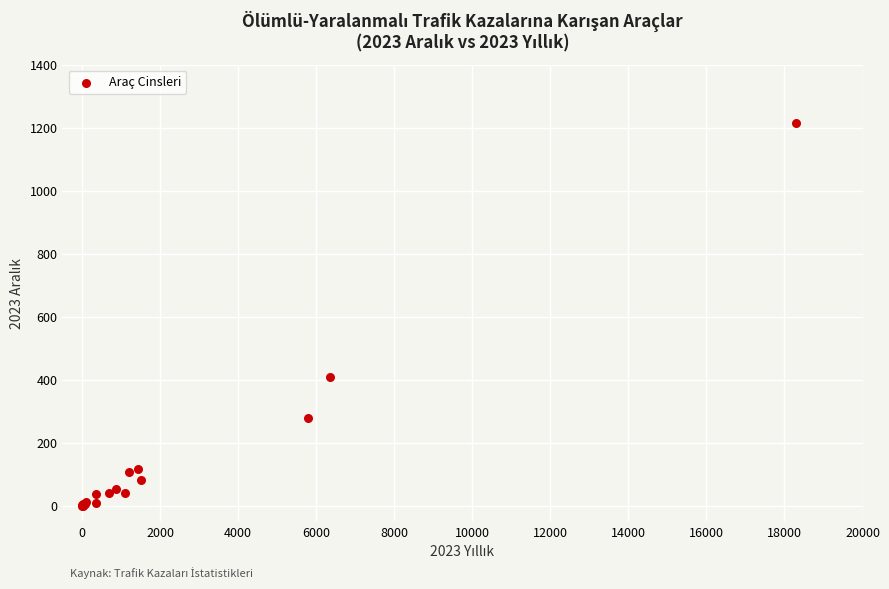

What Y value in the scatter plot is closest to 607?

409